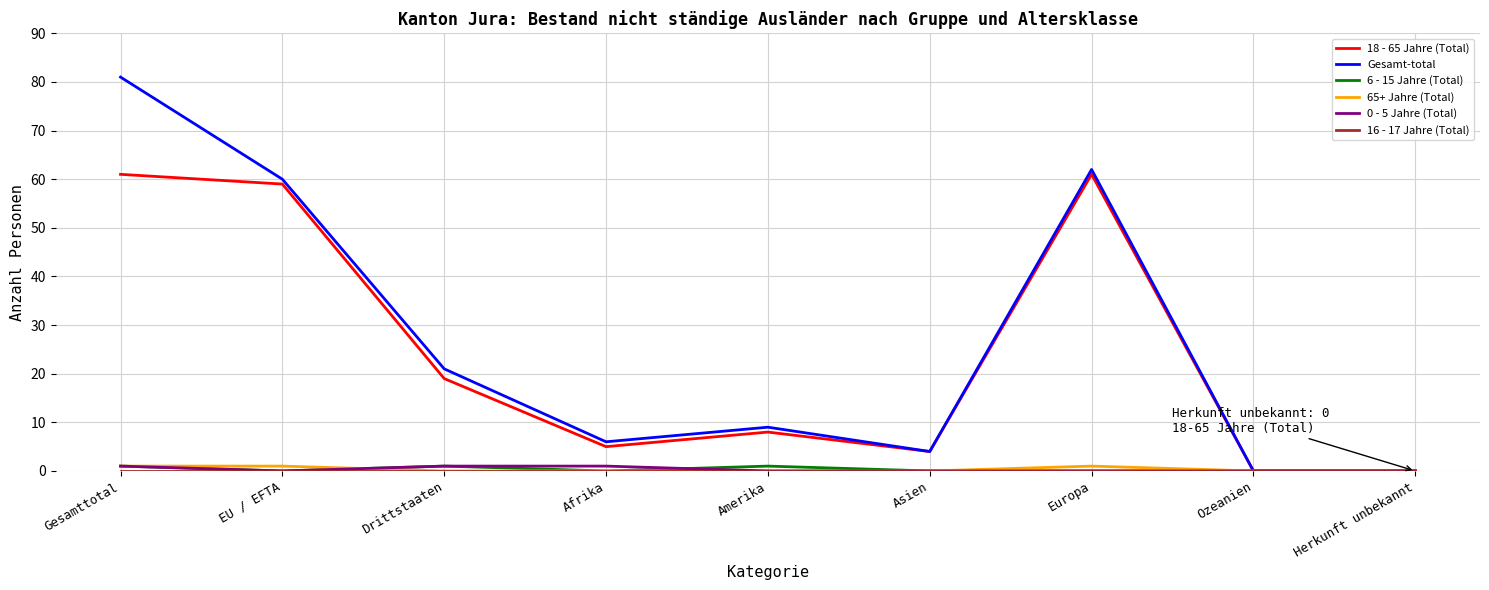

The value of Gesamt-total at Amerika is 13. True or false?

False